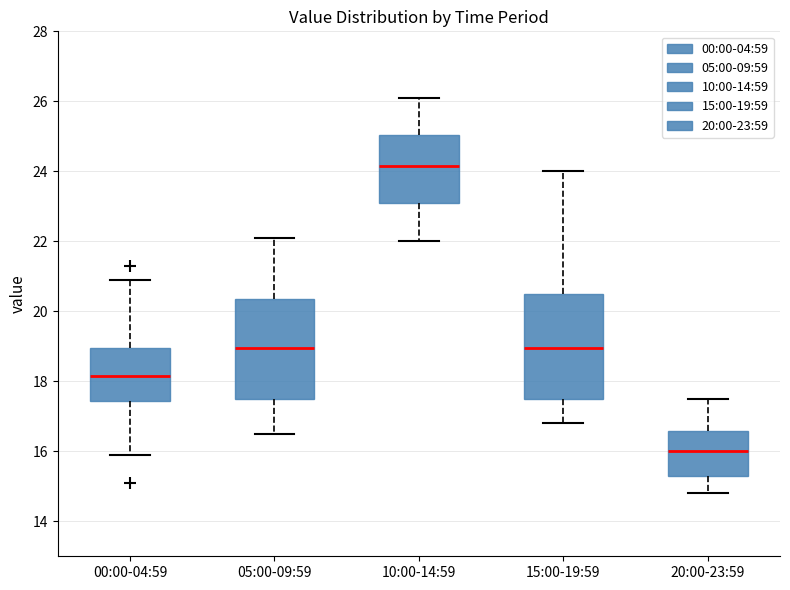

Reading left to right, read every box against the y-axis: the position of its median line, the range the box covers, and the ends of its whiskers. The values are not printed on the chart, so give them approximately, as read against the axis.

00:00-04:59: median 18.2, box 17.4 to 19.0, whiskers 16.0 to 21.0
05:00-09:59: median 19.0, box 17.6 to 20.4, whiskers 16.6 to 22.2
10:00-14:59: median 24.2, box 23.2 to 25.0, whiskers 22.0 to 26.2
15:00-19:59: median 19.0, box 17.6 to 20.6, whiskers 16.8 to 24.0
20:00-23:59: median 16.0, box 15.4 to 16.6, whiskers 14.8 to 17.6